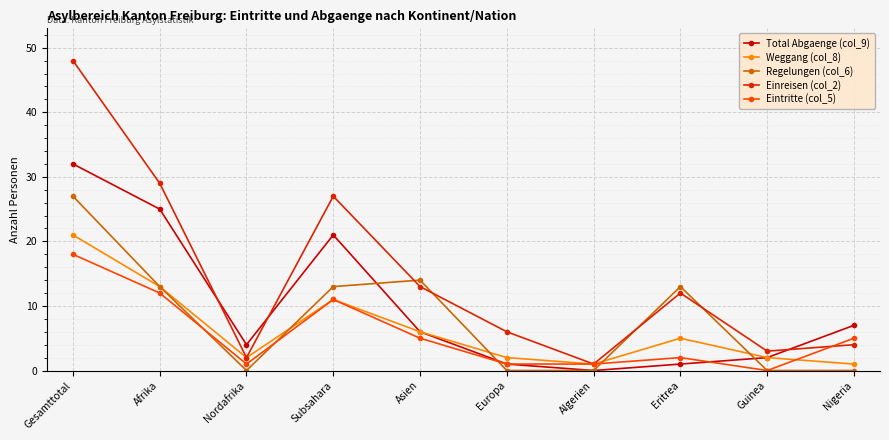

Between which two adjacent categories do Regelungen (col_6) and Eintritte (col_5) first intersect?

Afrika and Nordafrika